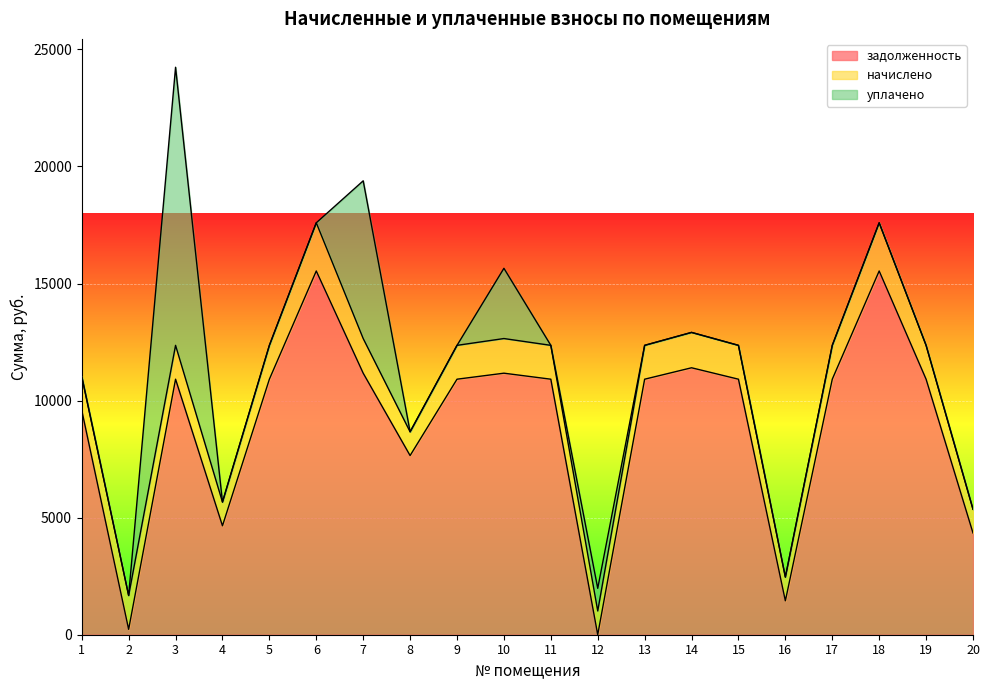

How many data points in начислено are above 1445?

15